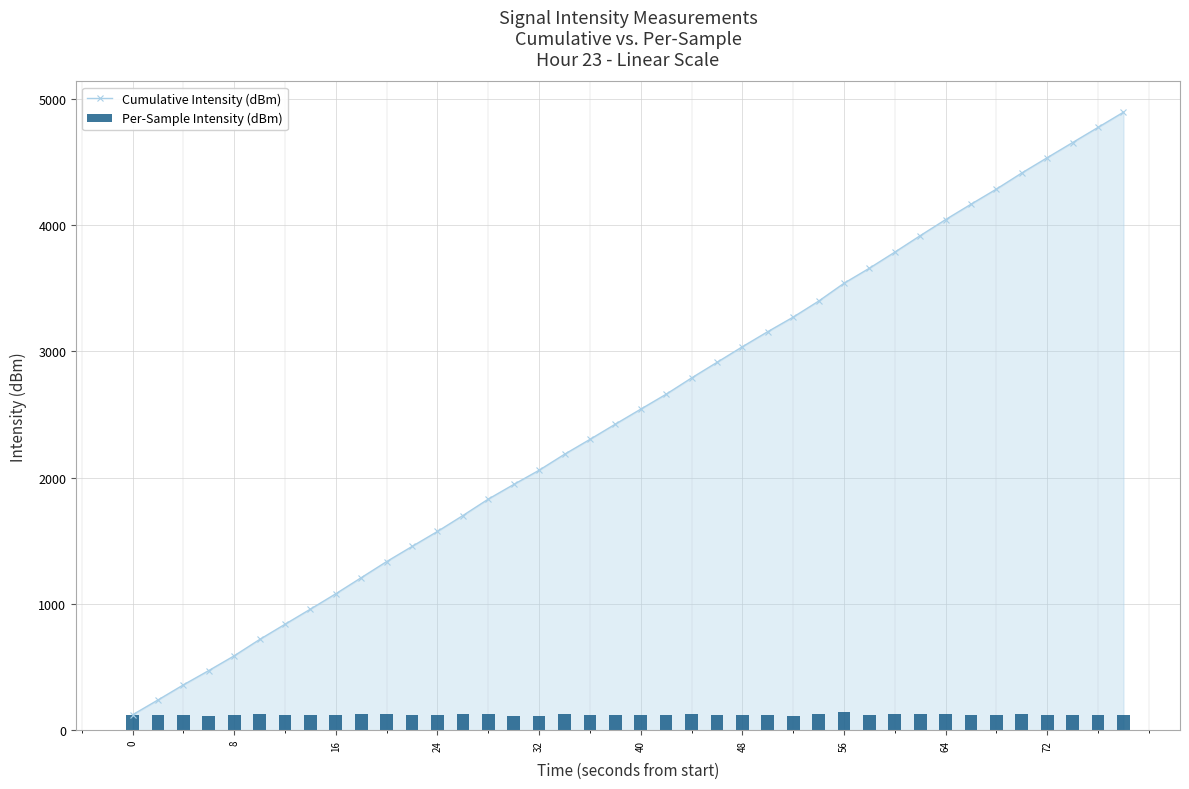

List the series in order of their peak value, lowest first.

Per-Sample Intensity (dBm), Cumulative Intensity (dBm)